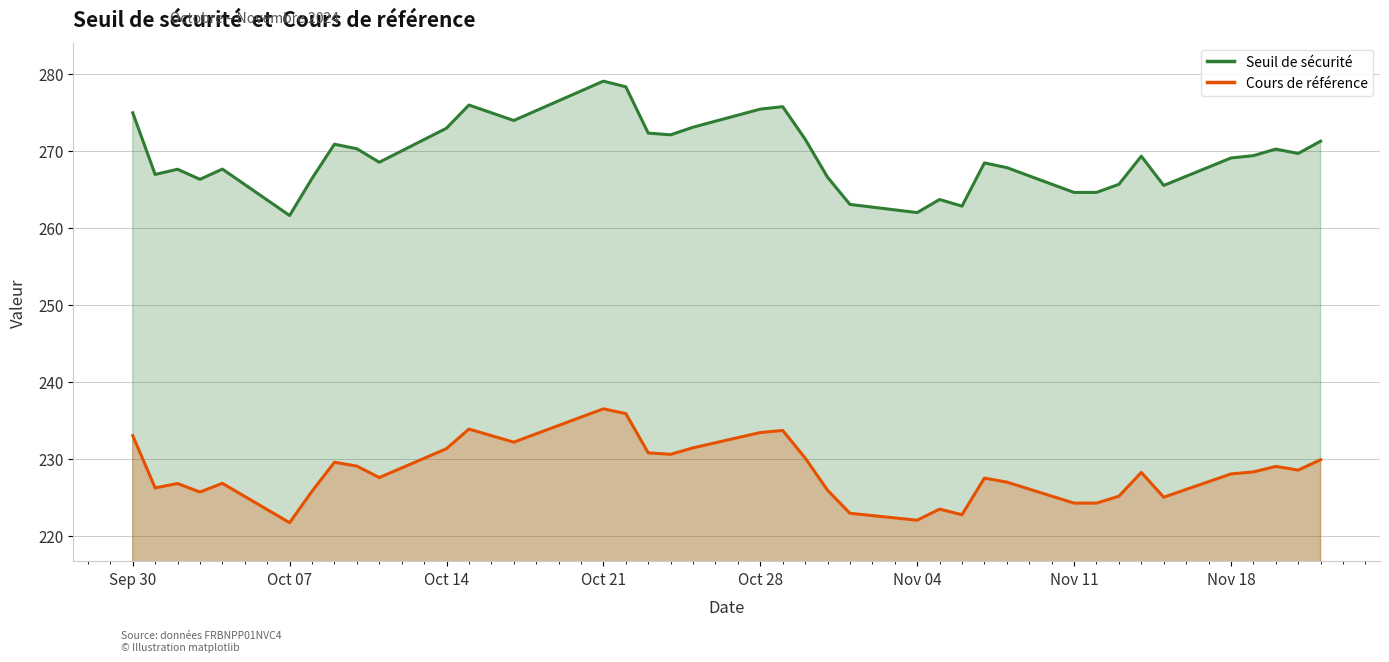

The Cours de reference series shows 75.4 at 2024-10-04. True or false?

False